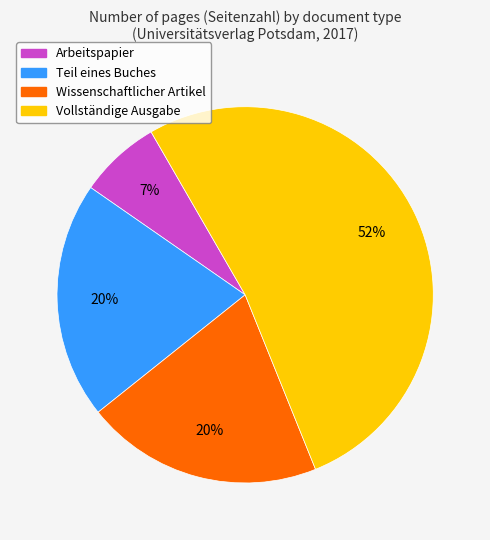

To the nearest percent, what is the difference between the largest and smallest slice percentages?

45%